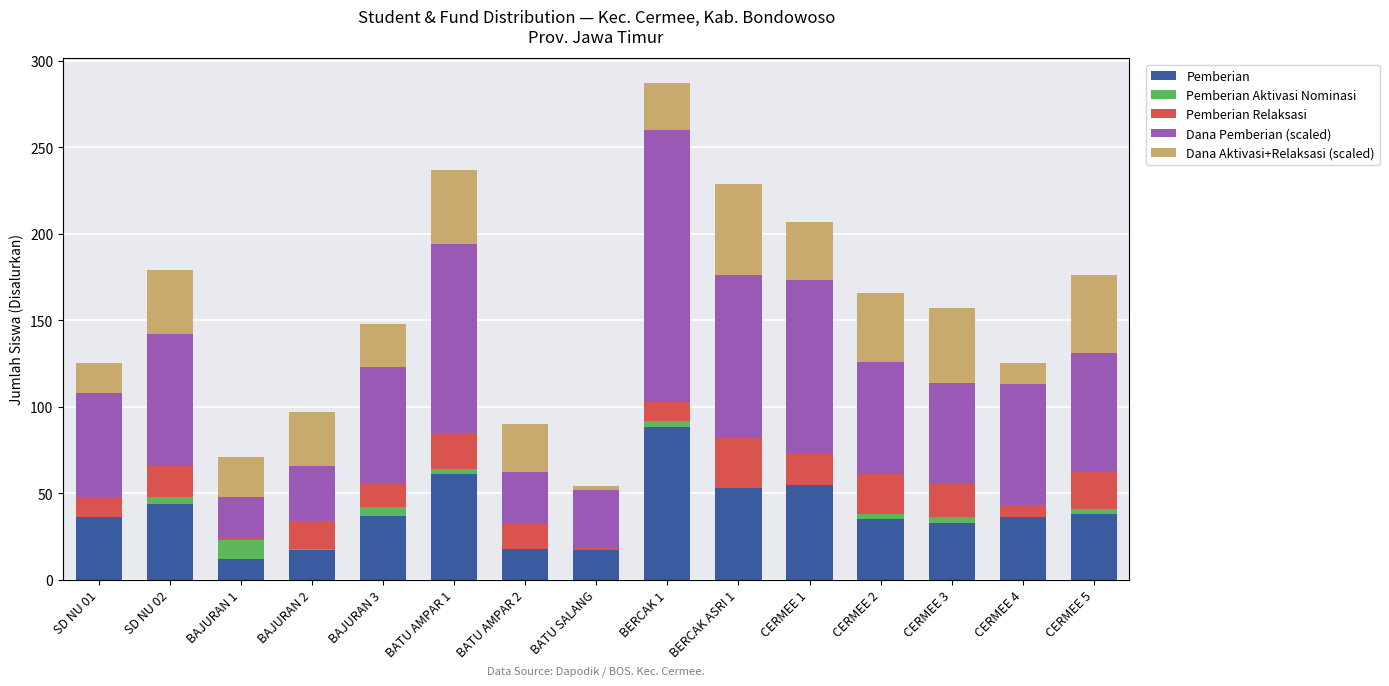

At which category is the sum across all series the highest?

BERCAK 1